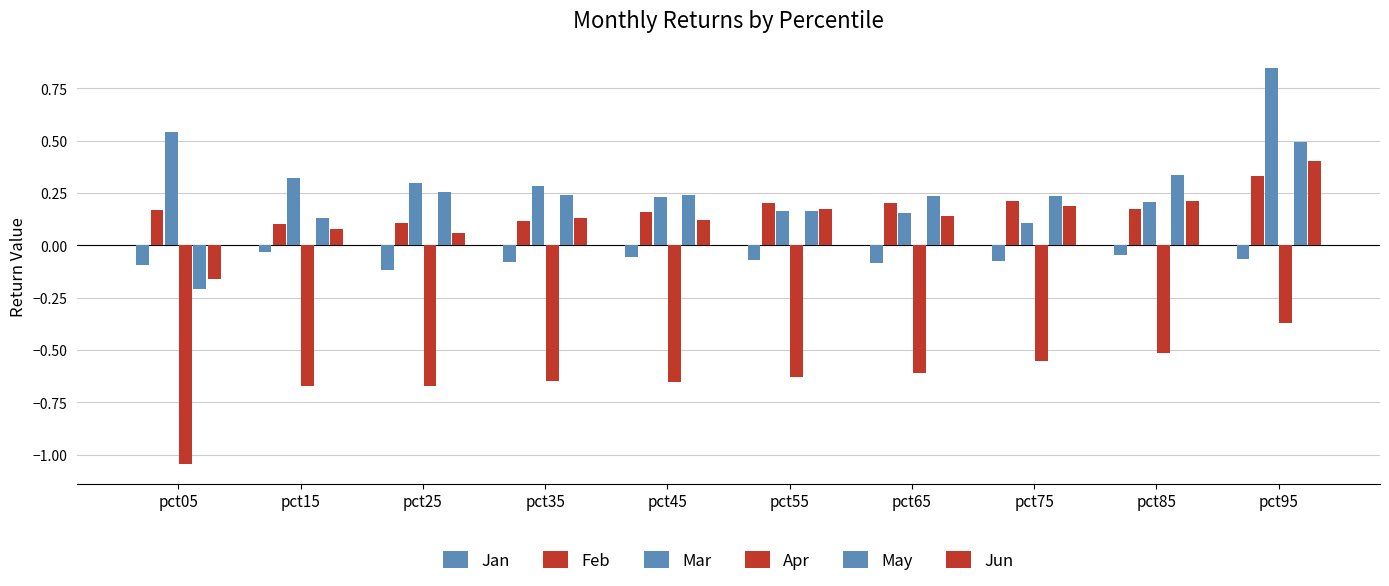

What is the total value across all series at pct95?

1.6